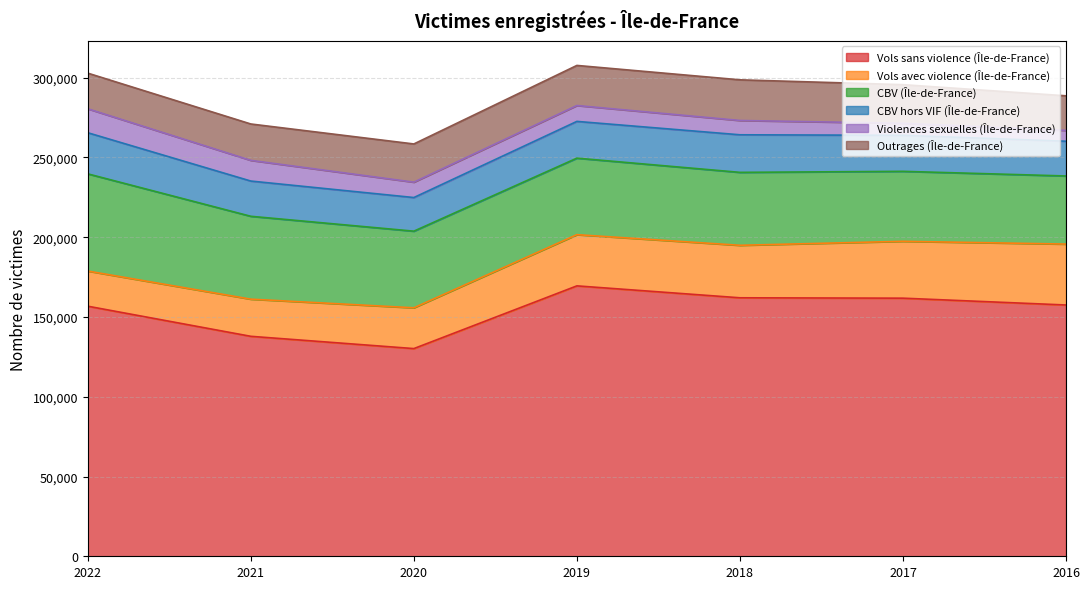

Is the value of Vols sans violence (Île-de-France) at 2022 greater than the value of Vols avec violence (Île-de-France) at 2021?

Yes